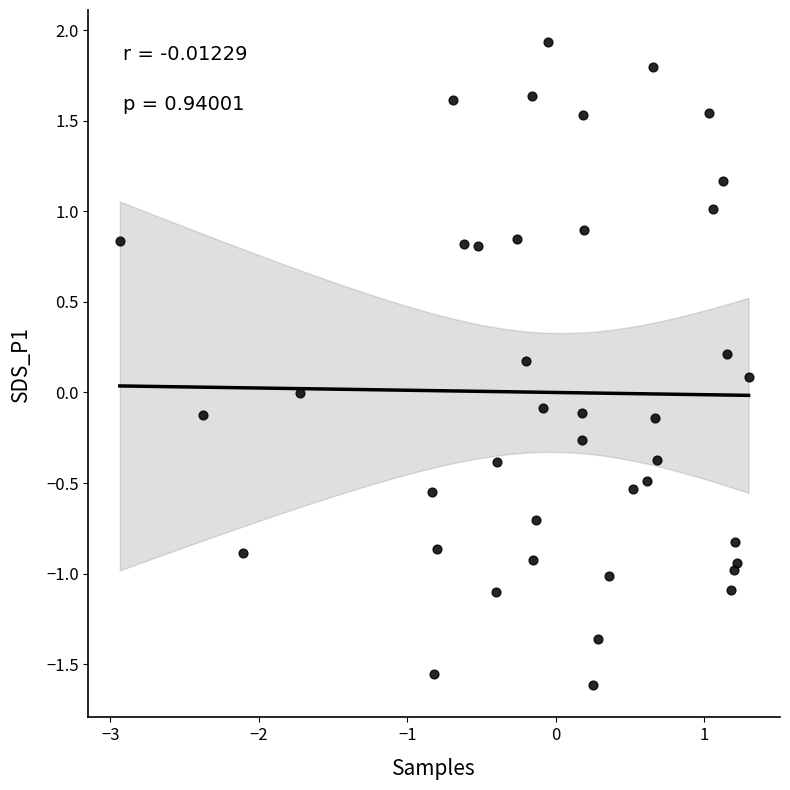

What is the range of X values (max minus min)?

4.2